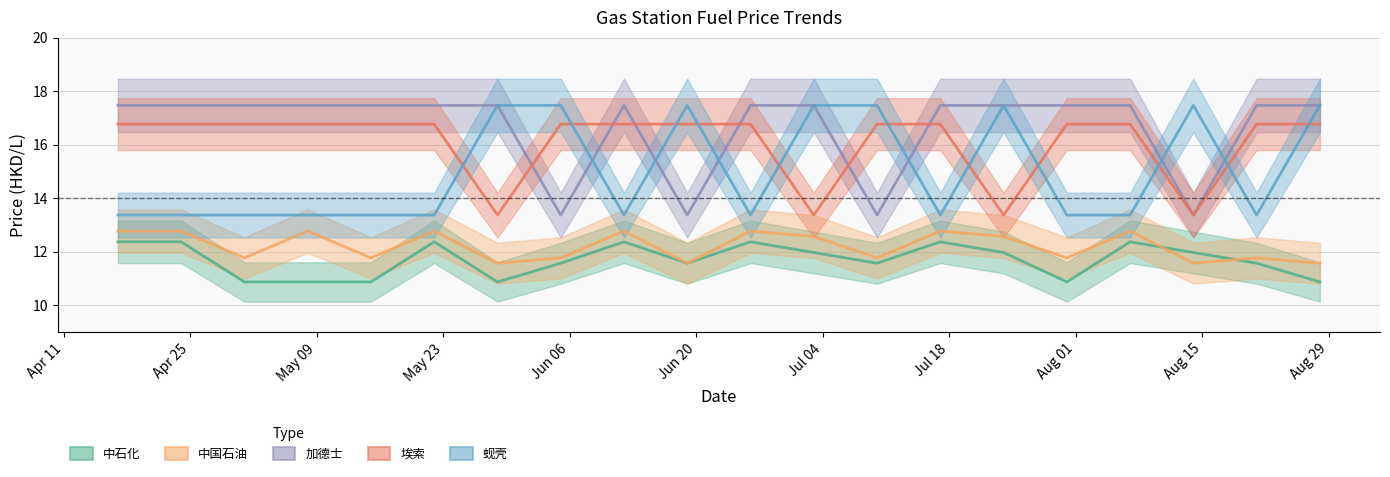

What is the difference between the maximum and second lowest values in the 蚬壳 series?

4.1